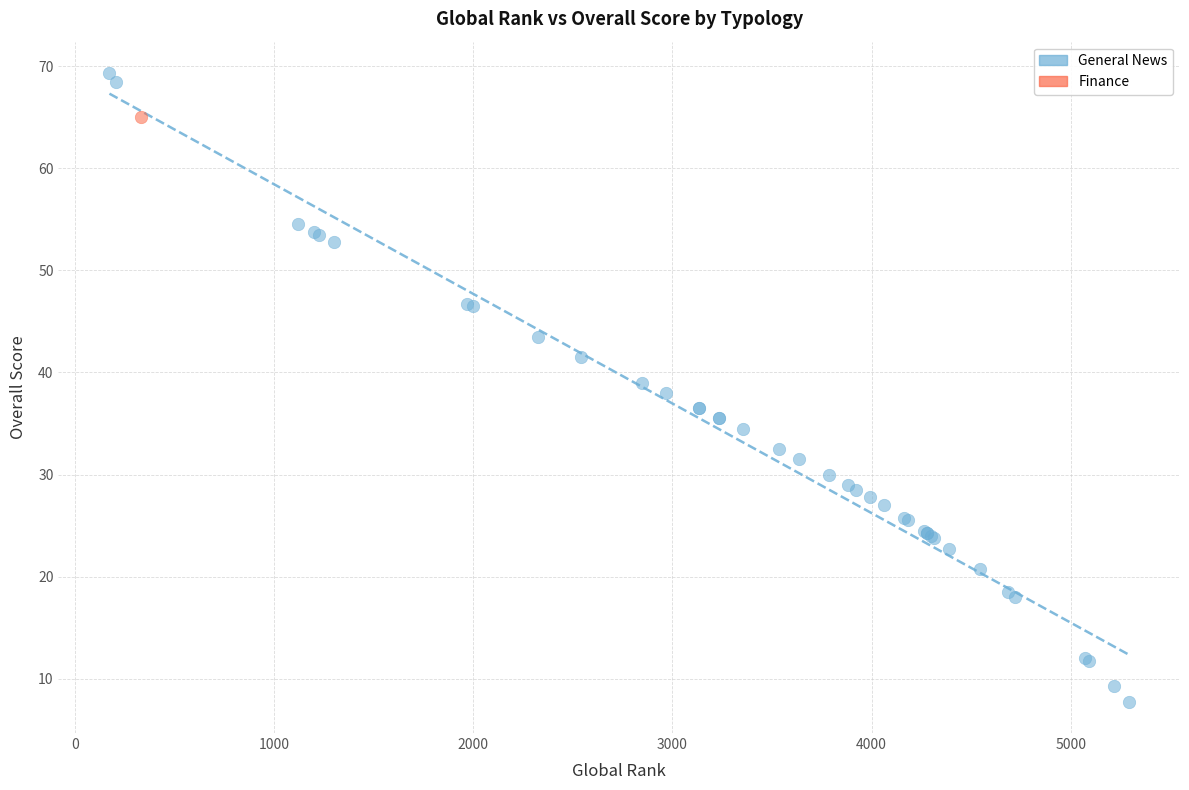

What are all the series names shown in the legend?

General News, Finance